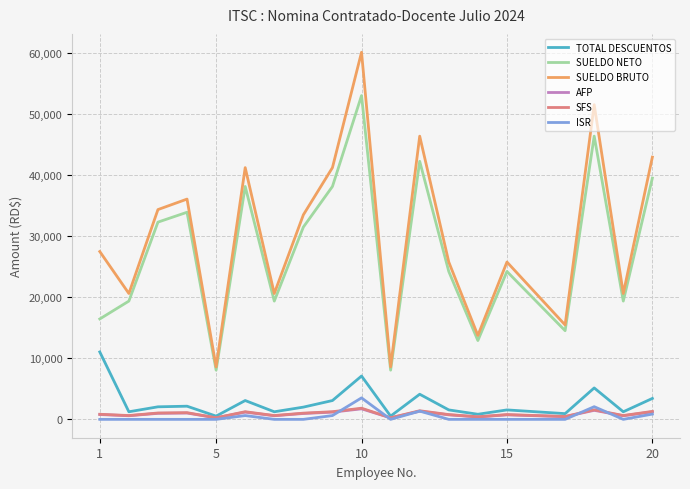

What are all the series names shown in the legend?

TOTAL DESCUENTOS, SUELDO NETO, SUELDO BRUTO, AFP, SFS, ISR